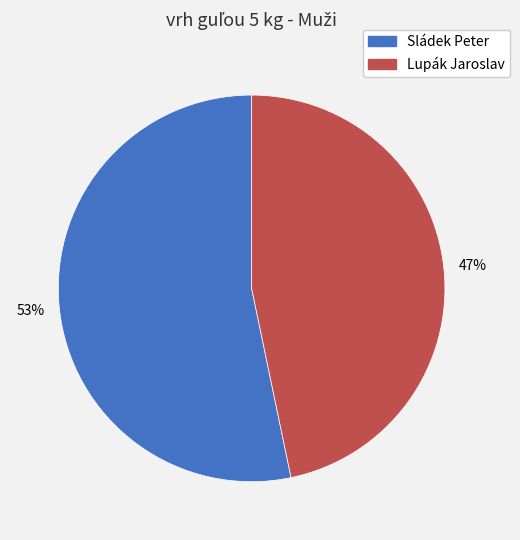

Is it true that Lupák Jaroslav is 47% of the pie?

True